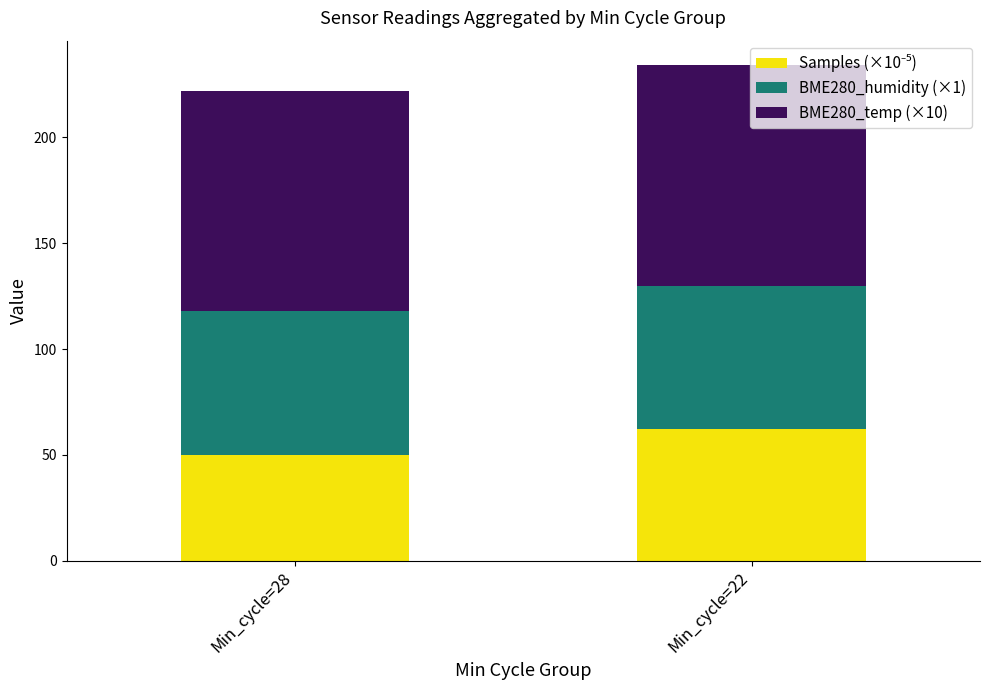

How many categories are shown in the chart?

2